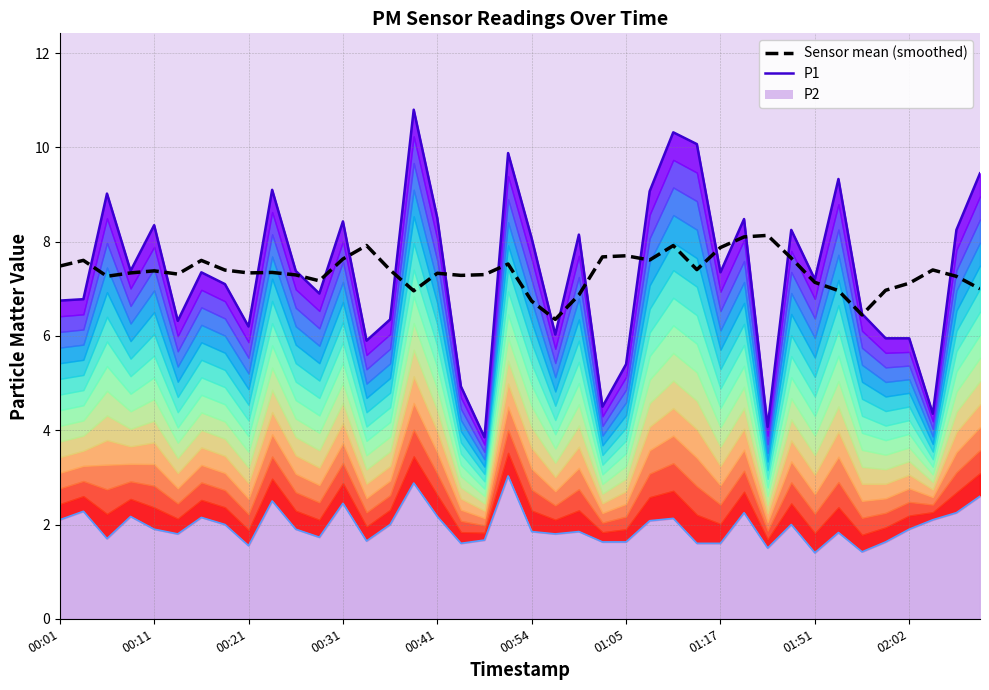

Is it true that P1 equals 4.2 at 26?

False